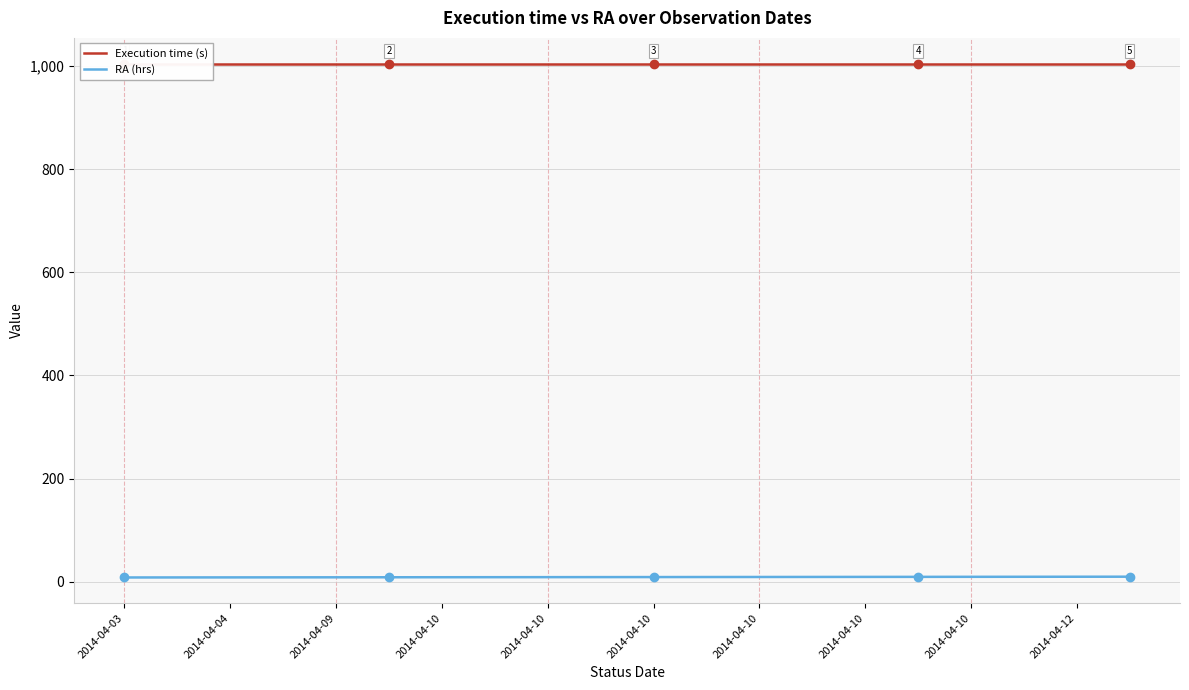

Which series has the widest spread of values?

RA (hrs)